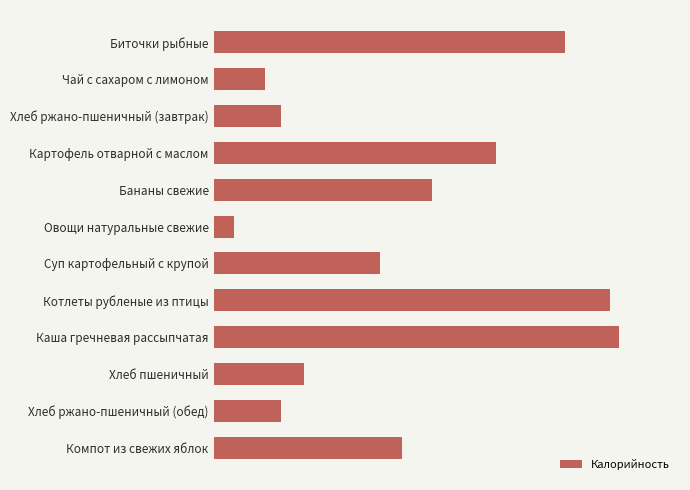

Where is the data nearest to the value 165?

Бананы свежие